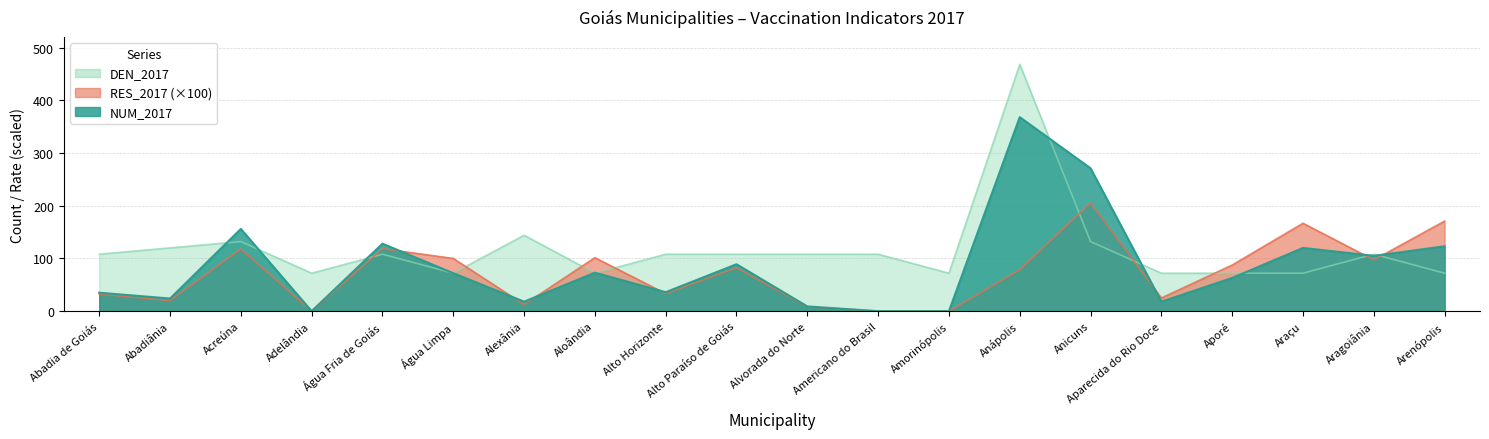

The DEN_2017 series shows 108.0 at Alvorada do Norte. True or false?

True